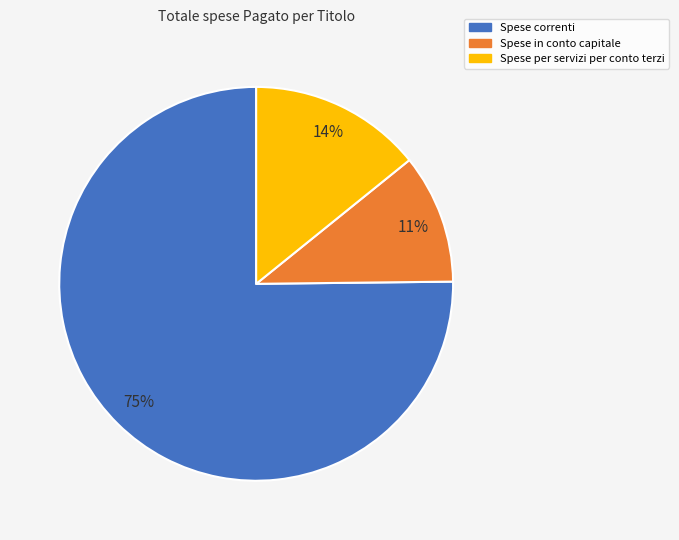

Rank the categories by value from lowest to highest.

Spese in conto capitale, Spese per servizi per conto terzi, Spese correnti